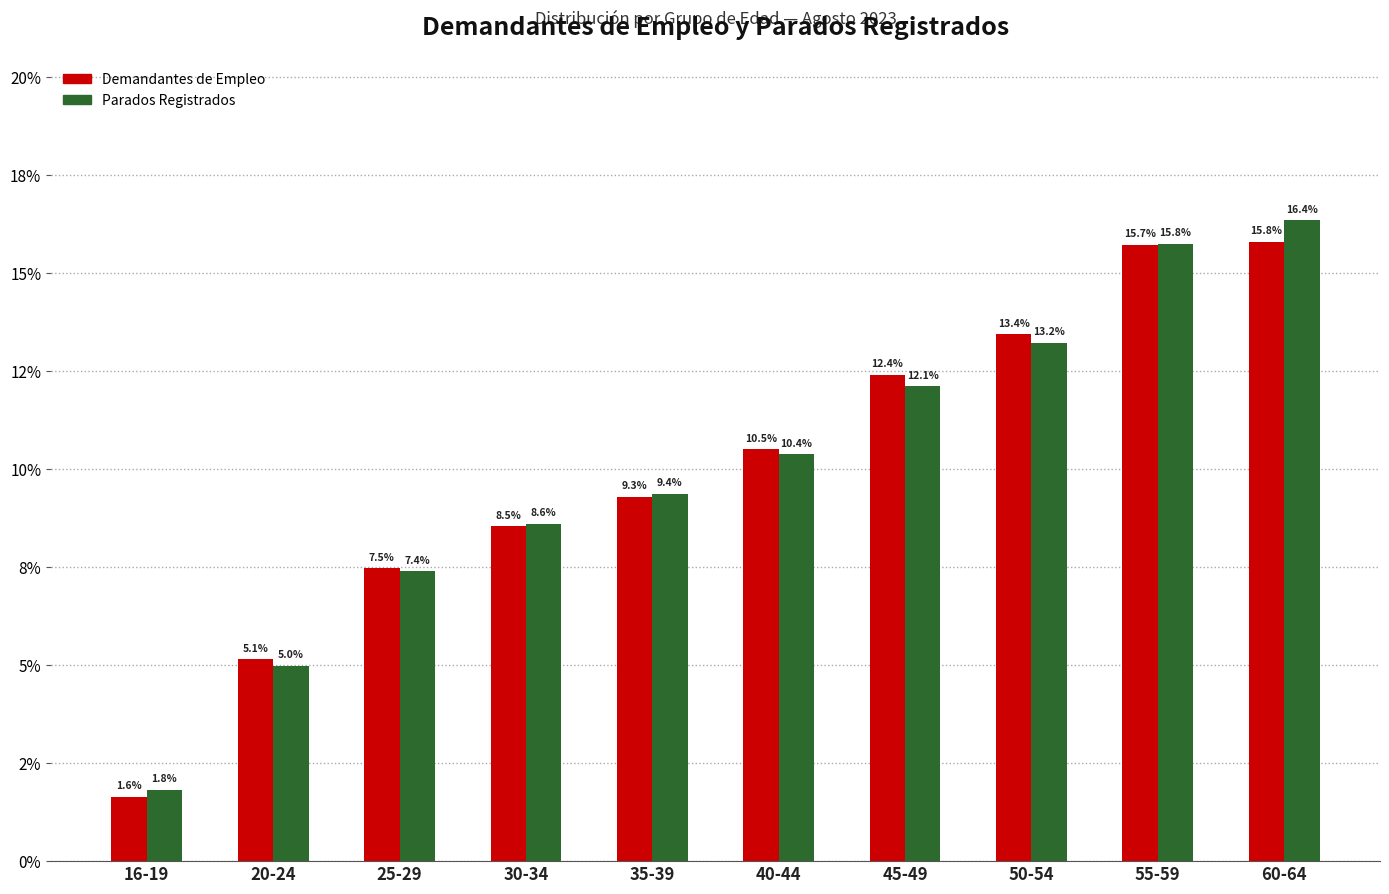

Between 55-59 and 20-24, which is larger?

55-59